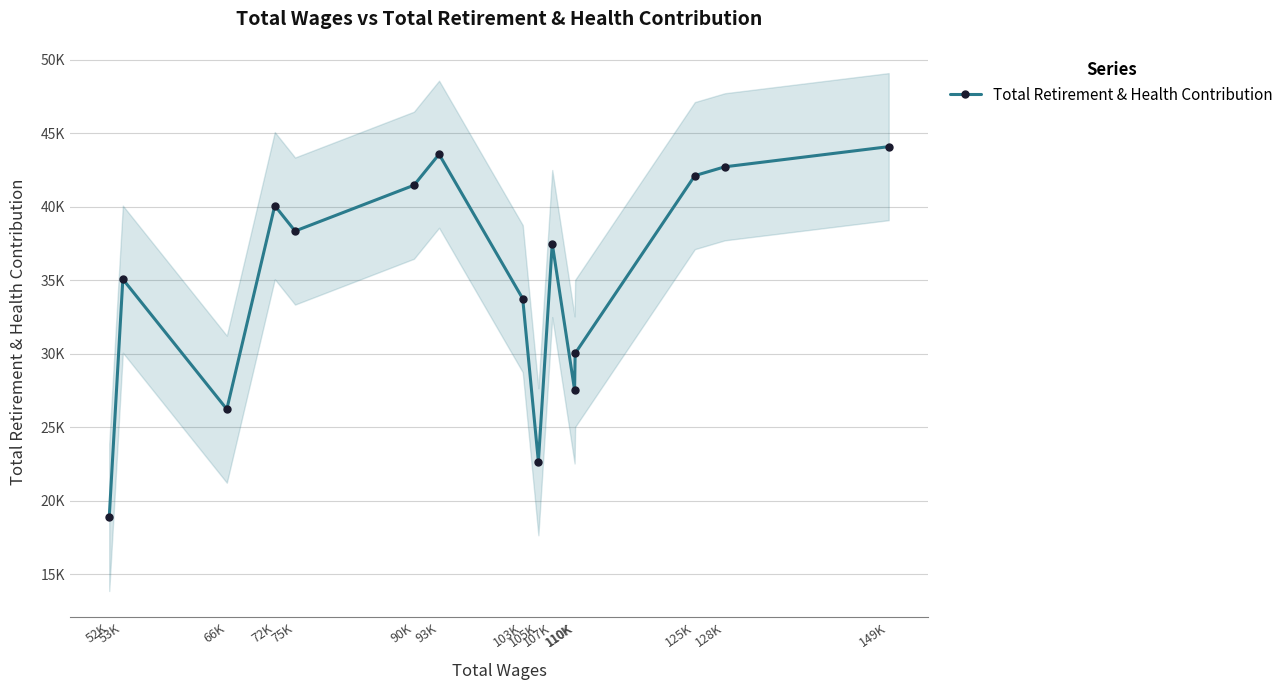

What is the approximate value at 75K?

38341